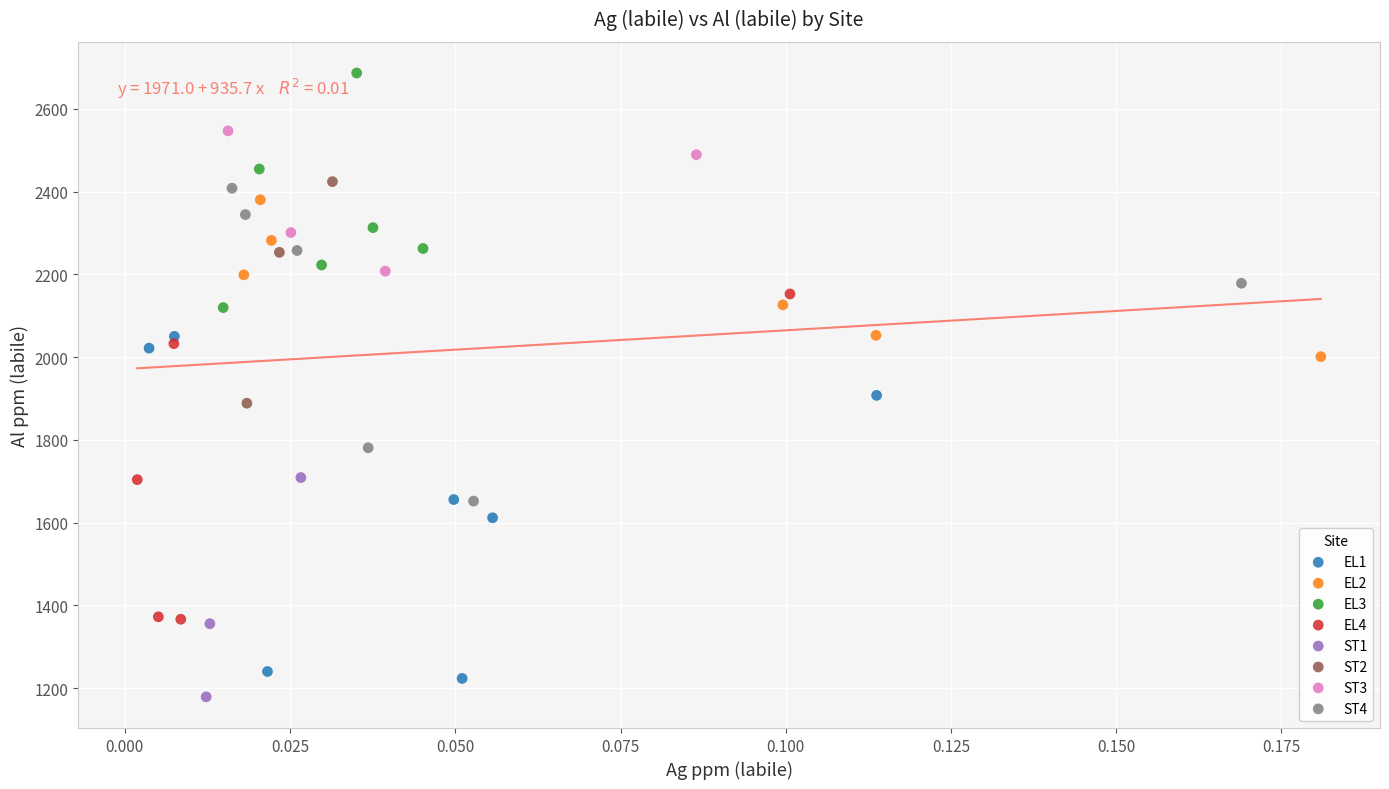

Which series reaches the maximum Y coordinate?

EL3